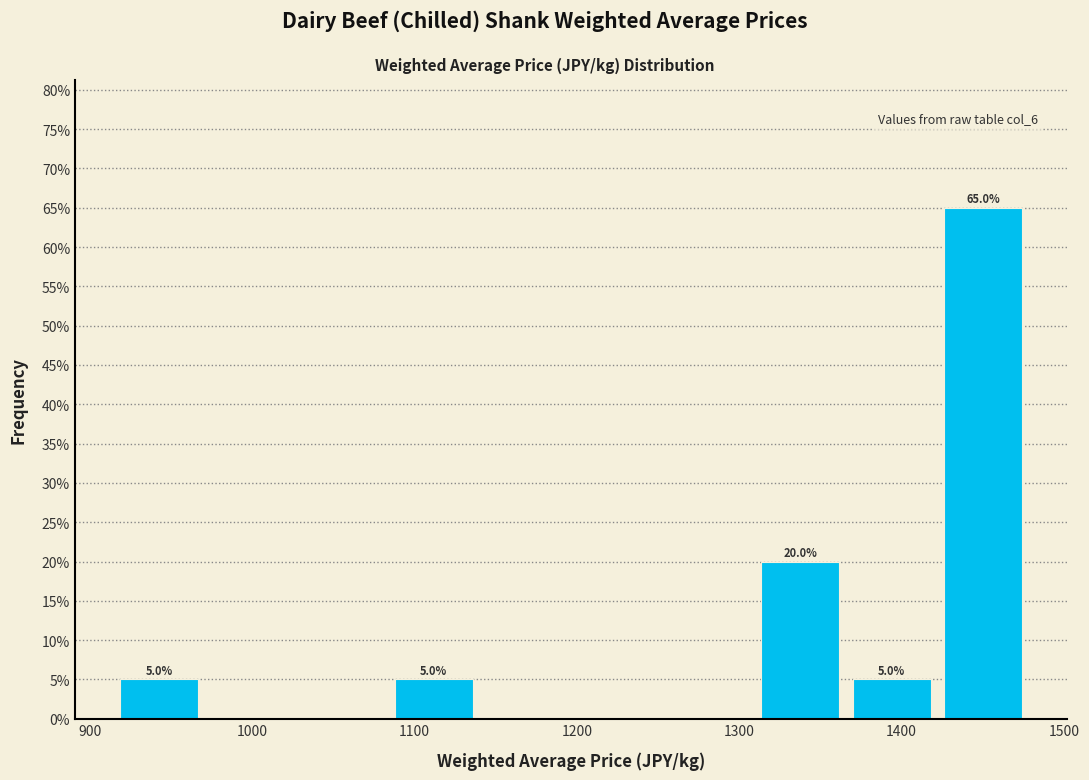

Over which range of the x-axis is the bar tallest?

1420 to 1480